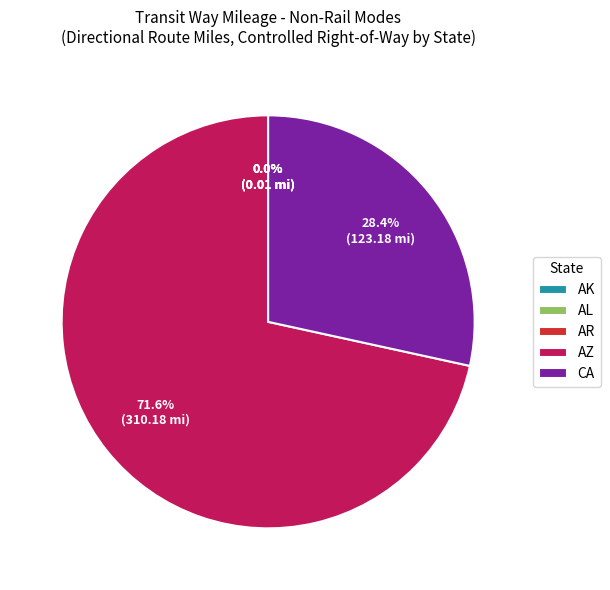

To the nearest percent, what portion does CA represent?

28%